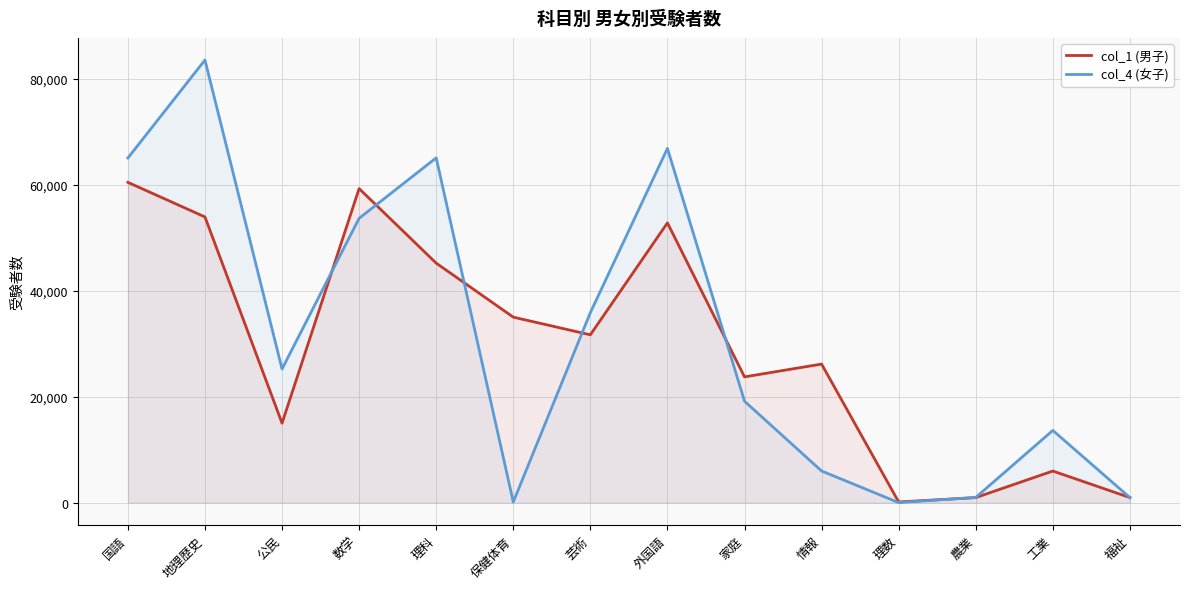

Where is the first local minimum for col_4 (女子)?

公民